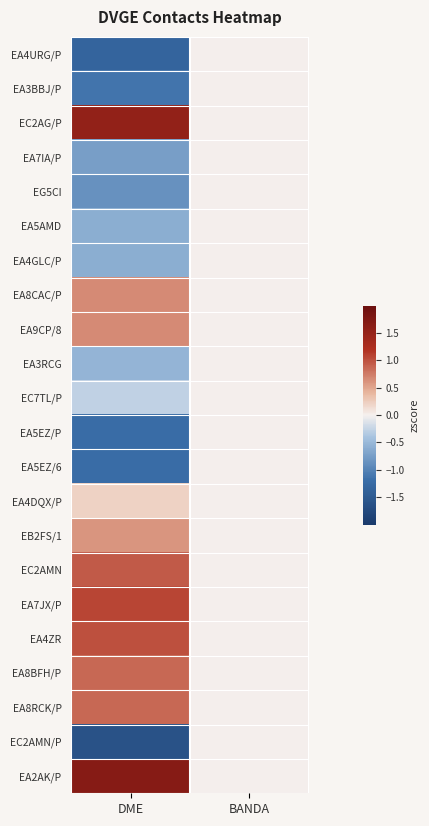

How many data points does each series have?

2